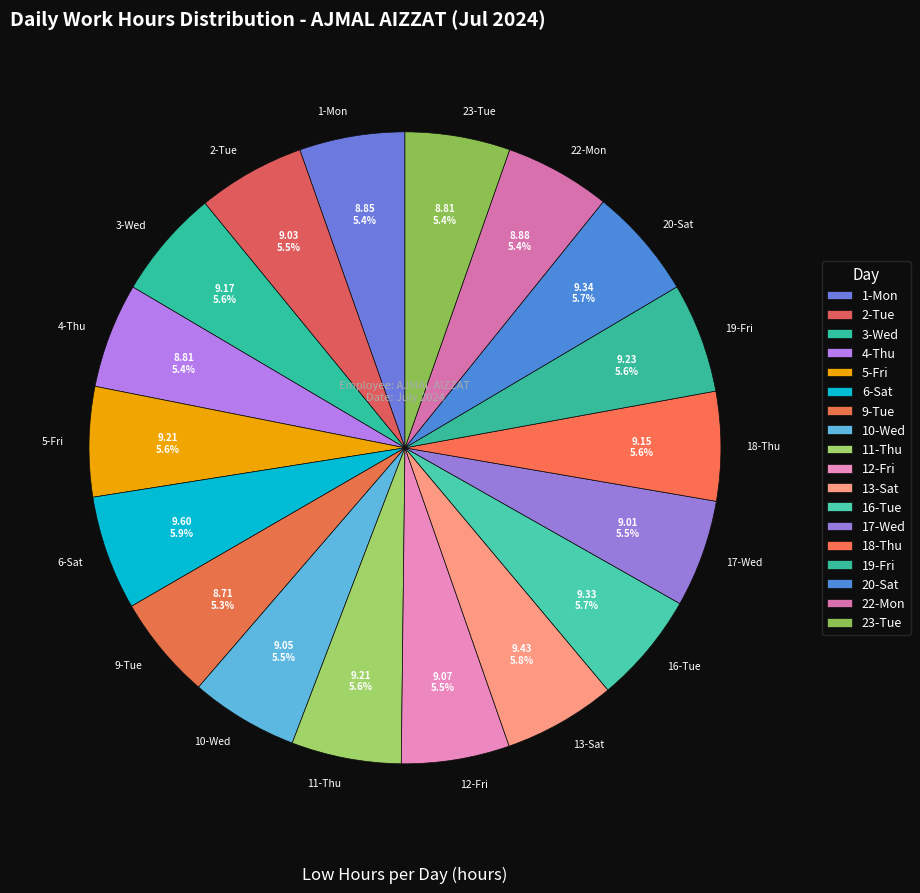

What is the ratio of the value at 5-Fri to the value at 1-Mon?

1.0